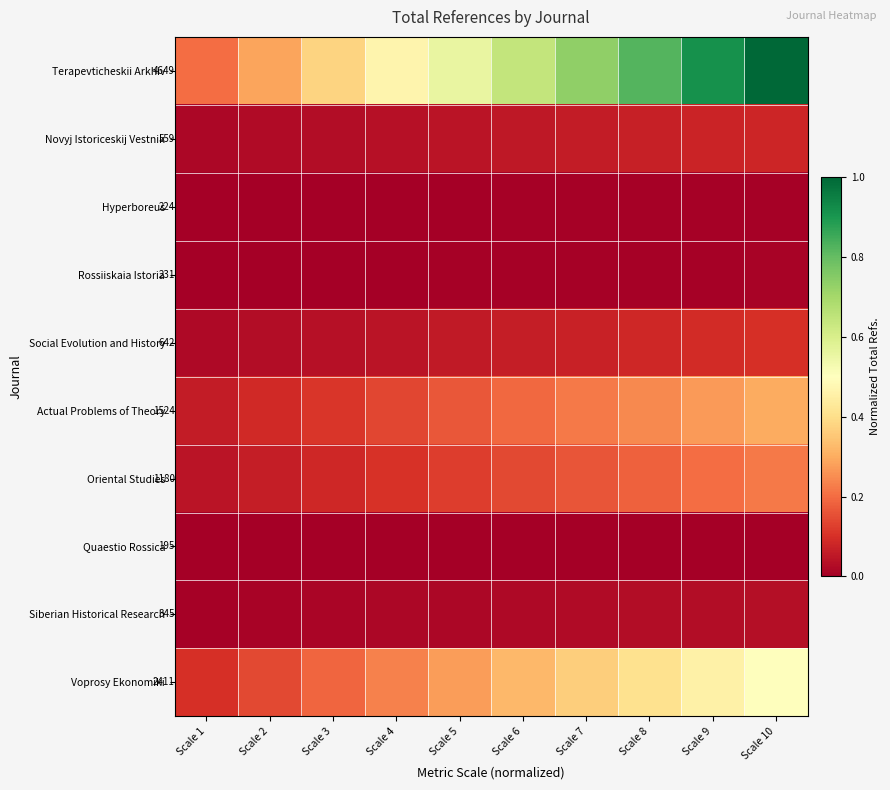

At Scale 1, list the series in order from largest to smallest.

Terapevticheskii Arkhiv, Voprosy Ekonomiki, Actual Problems of Theory, Oriental Studies, Social Evolution and History, Novyj Istoriceskij Vestnik, Siberian Historical Research, Rossiiskaia Istoria, Hyperboreus, Quaestio Rossica